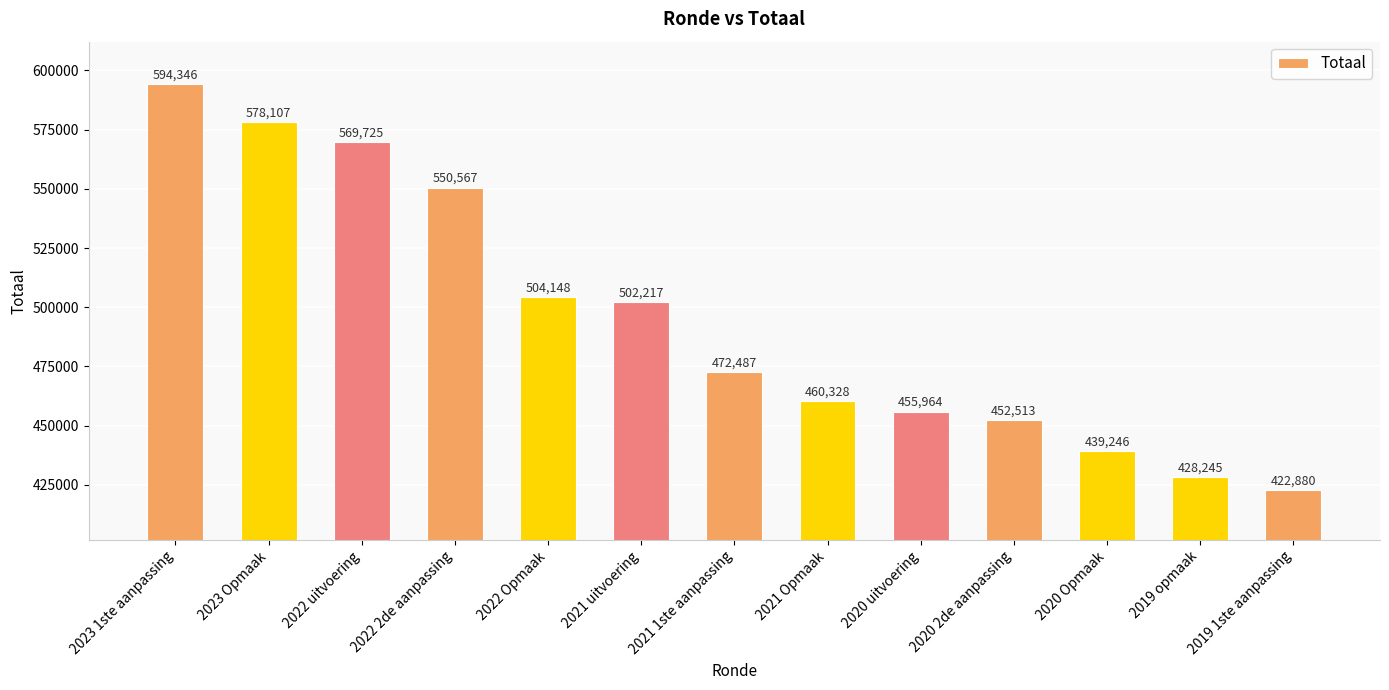

The value at 2023 1ste aanpassing is 835845. True or false?

False